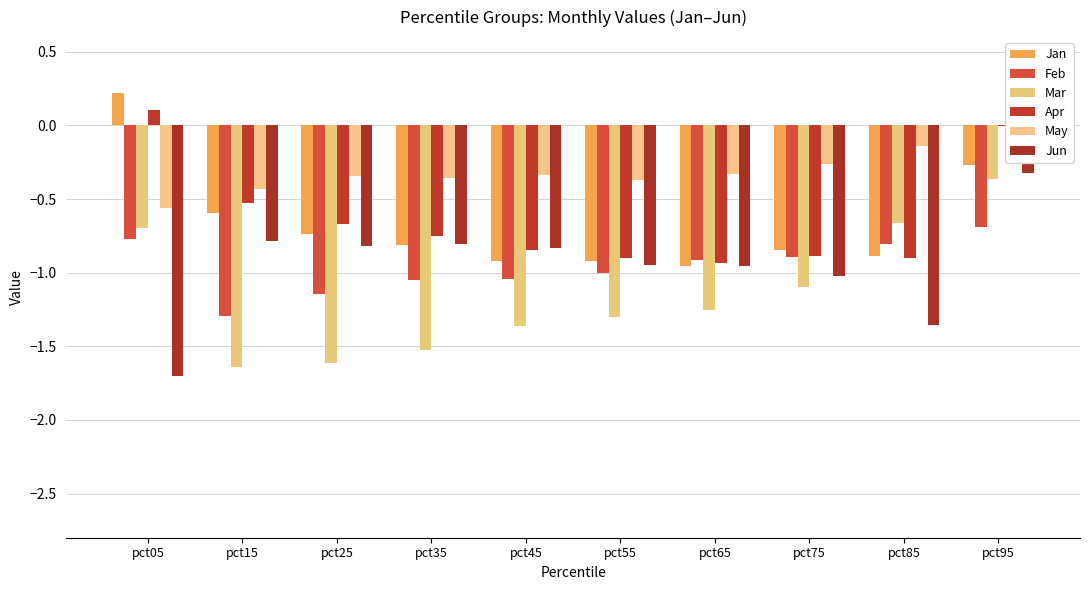

Does the chart contain stacked bars?

No